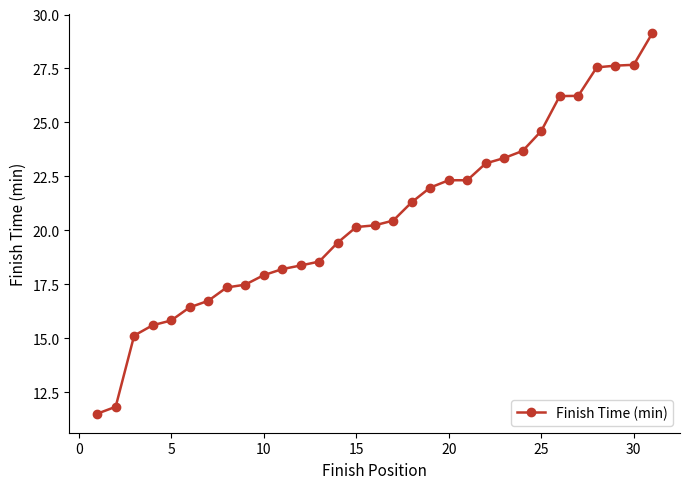

What is the value of the 13th point from the left?

18.6